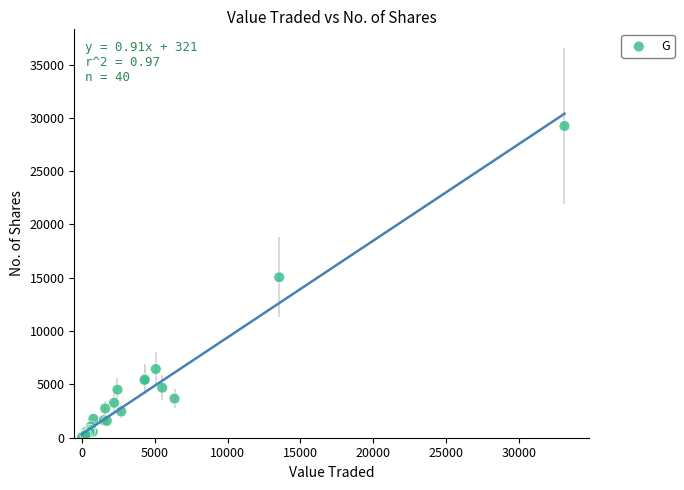

What Y value in the scatter plot is closest to 14623?

15049